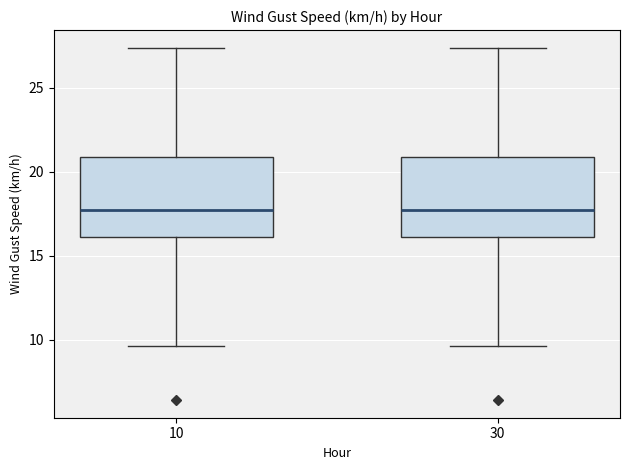

Reading left to right, transcribe this box plot: for each box, give where its median line is, the range the box spans, and where its two whiskers end, as read against the y-axis. The values are not printed on the chart, so give them approximately, as read against the axis.

10: median 17.5, box 16.0 to 21.0, whiskers 9.5 to 27.5
30: median 17.5, box 16.0 to 21.0, whiskers 9.5 to 27.5